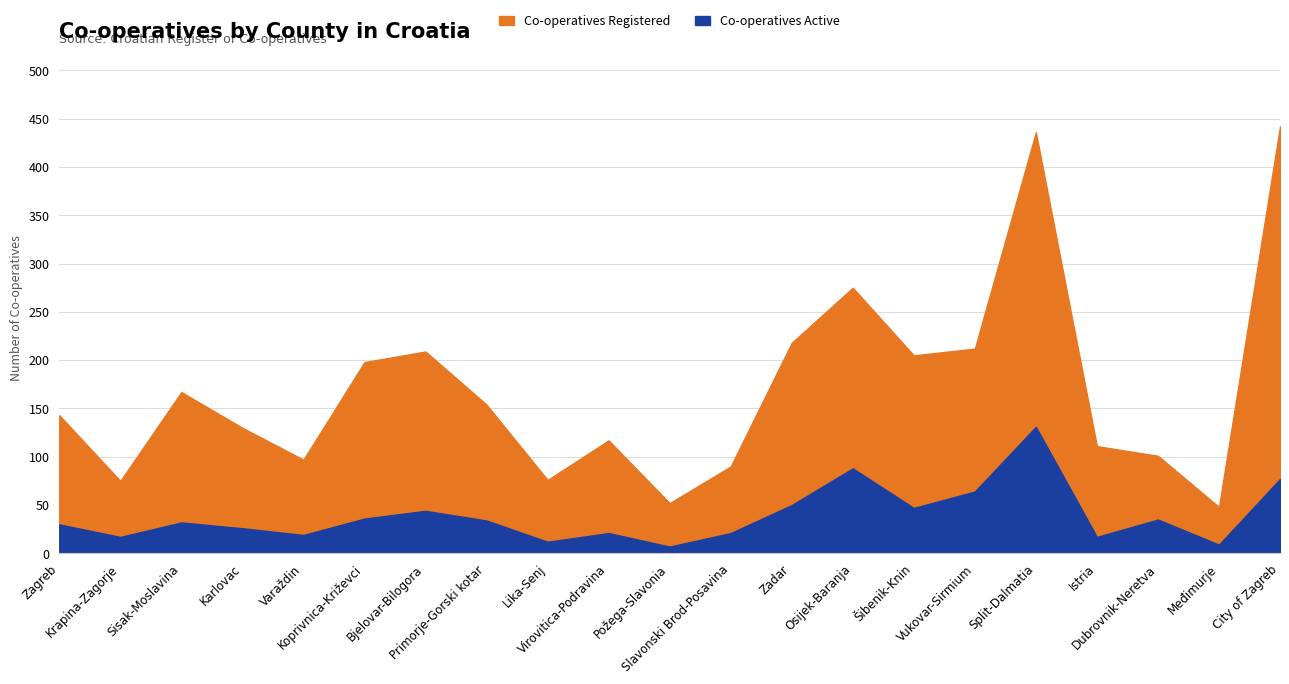

Which series has the largest range (max minus min)?

Co-operatives Registered